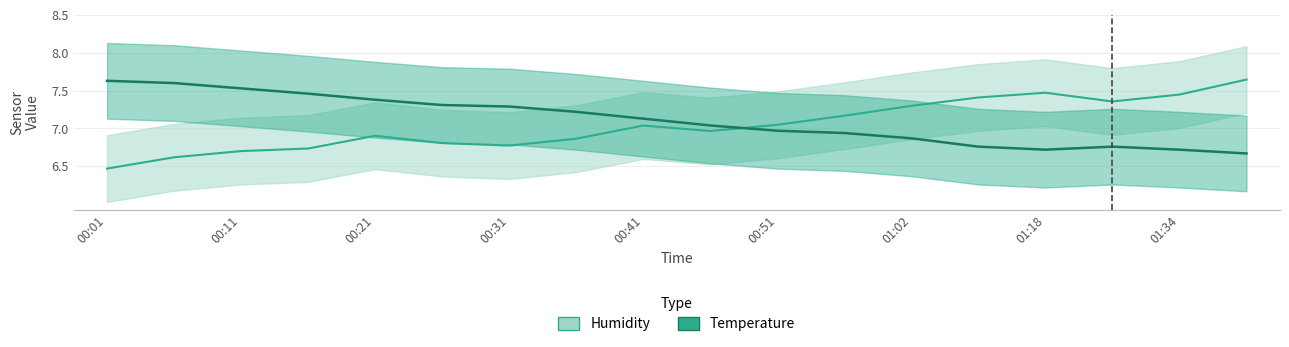

What is the minimum value for Temperature (°C)?

6.7